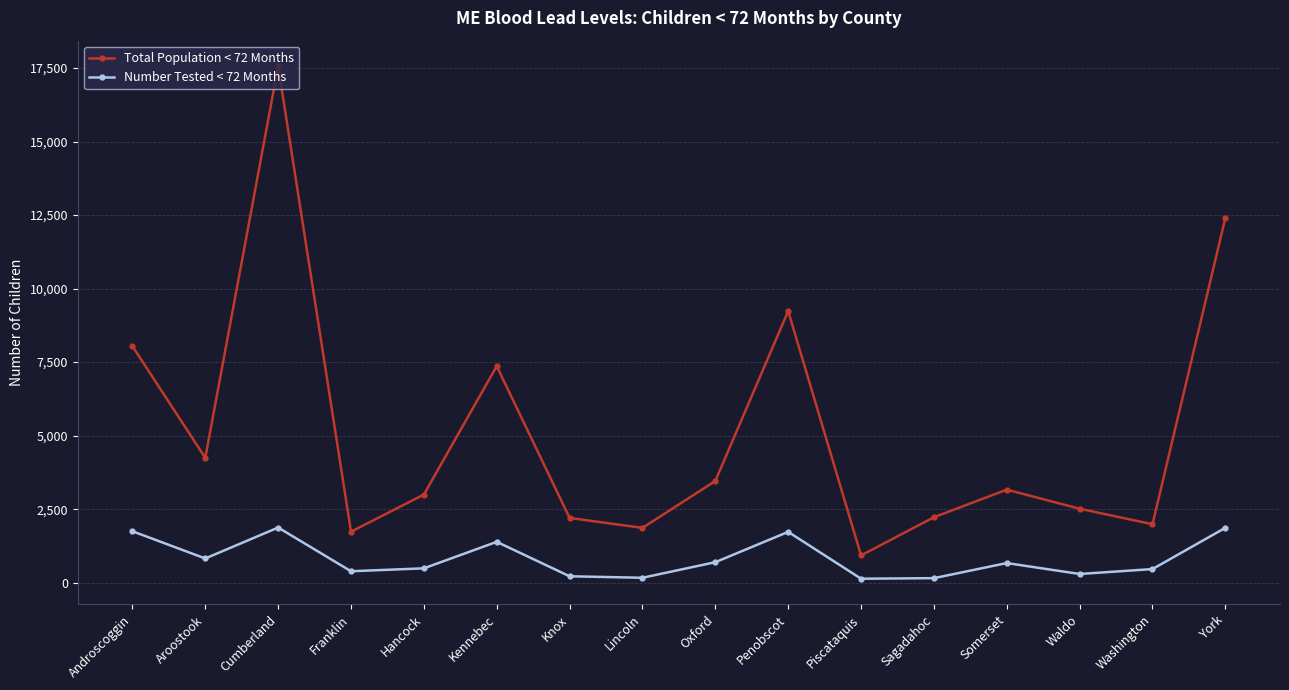

What is the smallest value displayed?

135